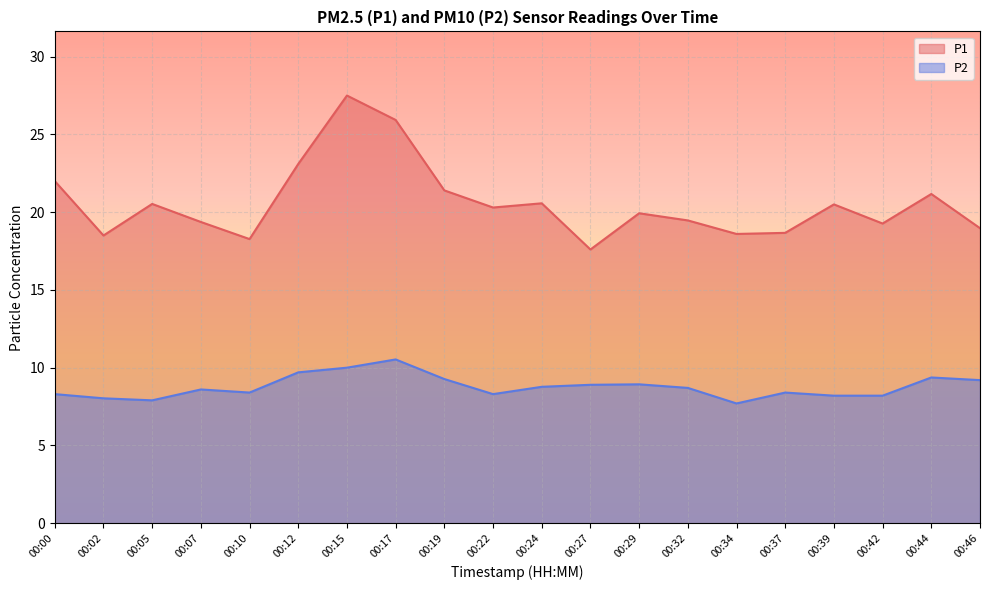

What is the spread (max minus min) of values at 00:22?

12.0